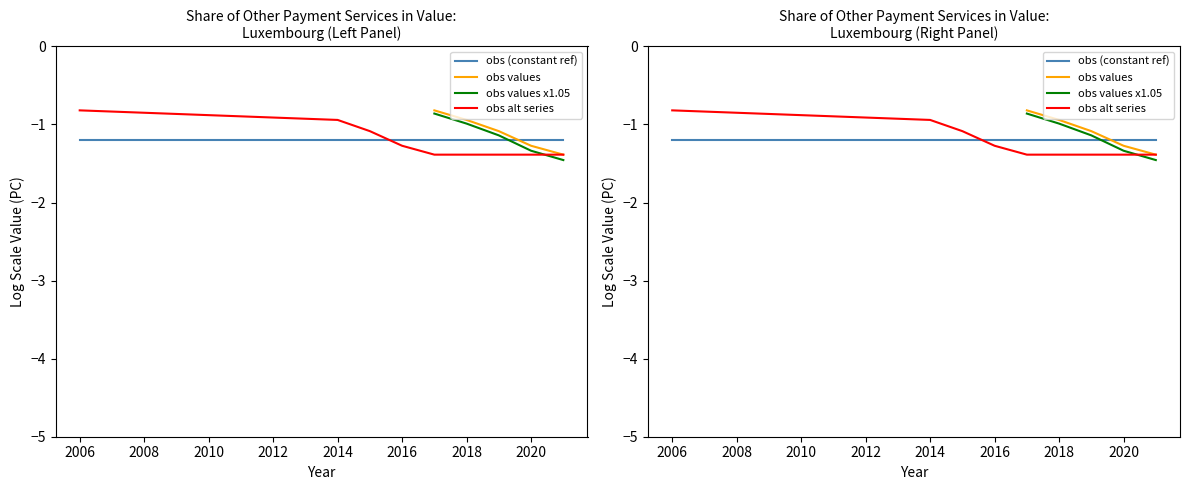

True or false: obs values x1.05 and obs values intersect in this chart.

False